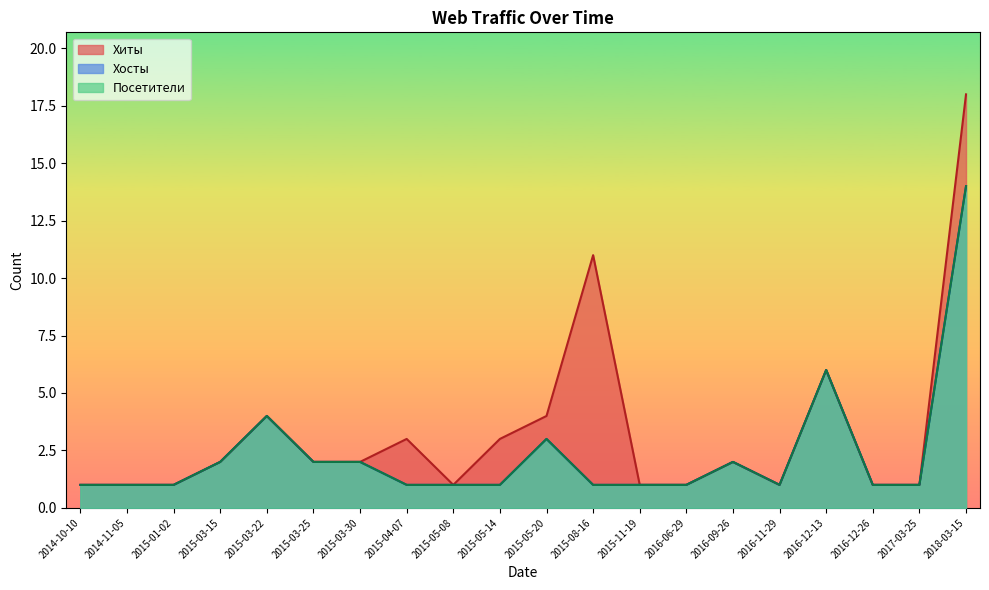

Reading left to right, what are all the values shown in this chart?

Хиты: 1	1	1	2	4	2	2	3	1	3	4	11	1	1	2	1	6	1	1	18
Хосты: 1	1	1	2	4	2	2	1	1	1	3	1	1	1	2	1	6	1	1	14
Посетители: 1	1	1	2	4	2	2	1	1	1	3	1	1	1	2	1	6	1	1	14